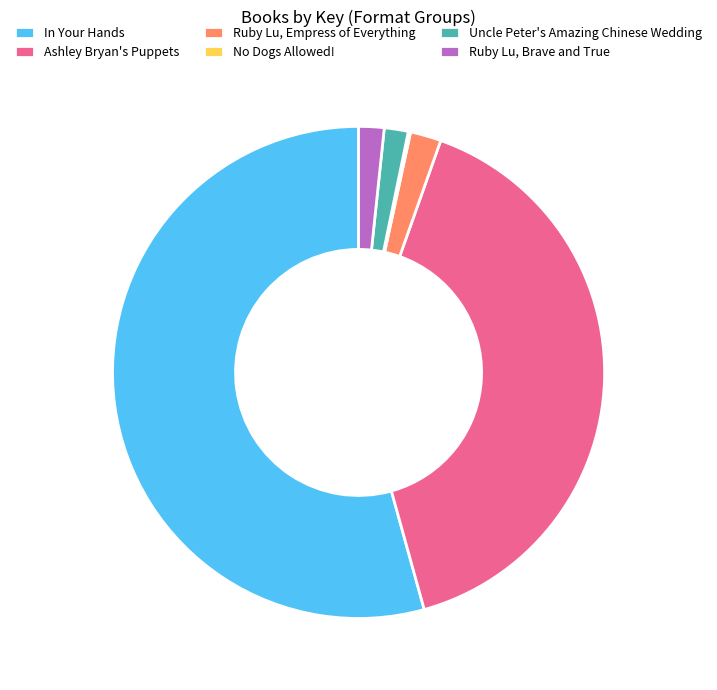

Is the sum of Ruby Lu, Brave and True and Ashley Bryan's Puppets greater than half?

No